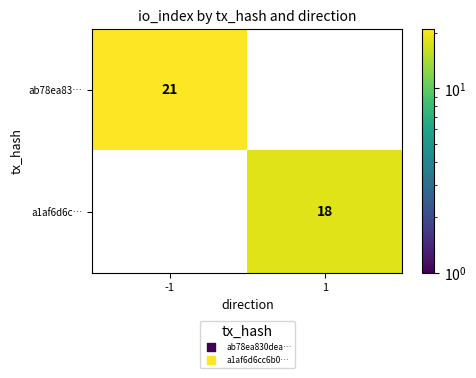

Which label corresponds to the largest value in the chart?

-1